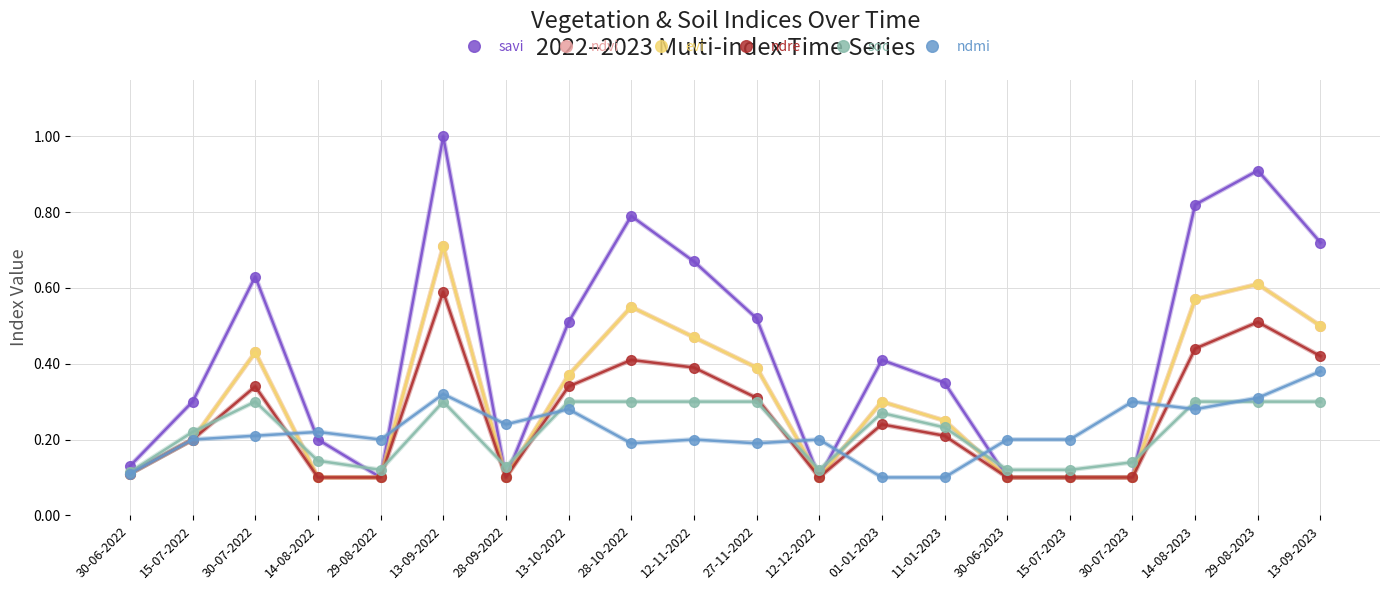

What position from the right is 28-10-2022?

12